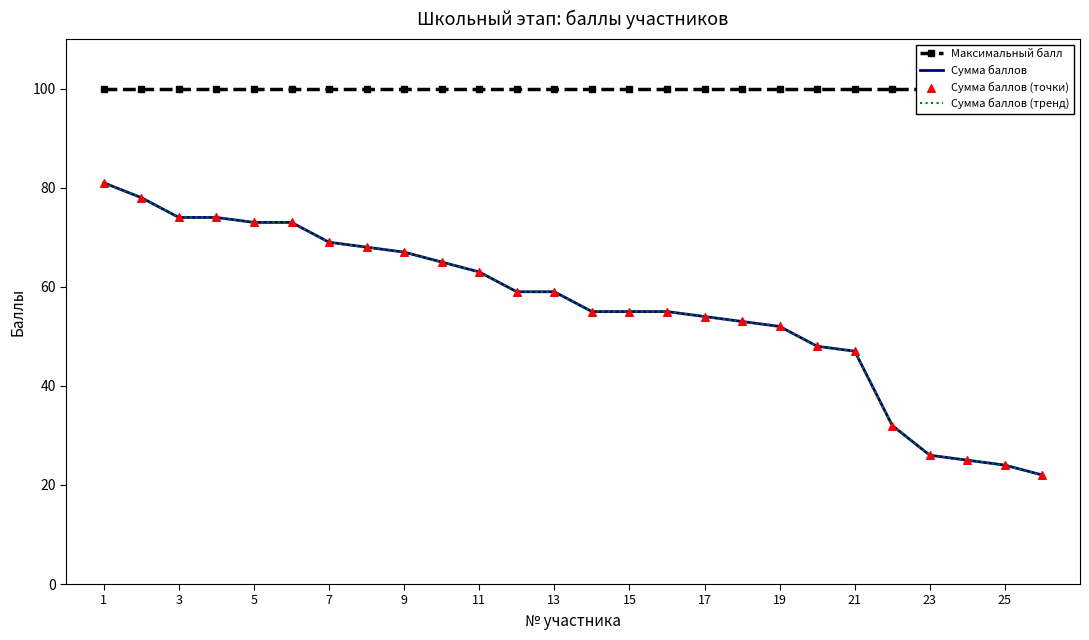

Which series contains the highest Y value?

Максимальный балл